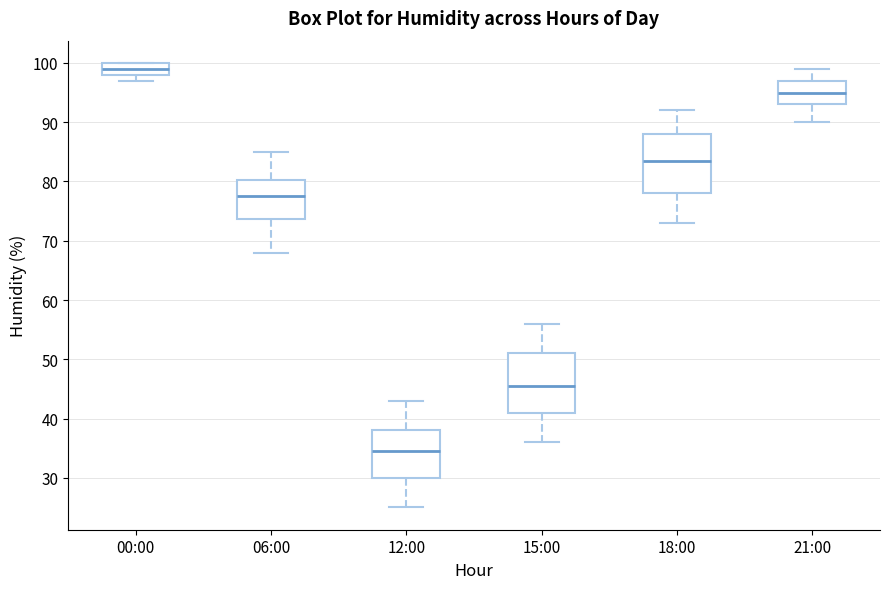

Reading left to right, transcribe this box plot: for each box, give where its median line is, the range the box spans, and where its two whiskers end, as read against the y-axis. The values are not printed on the chart, so give them approximately, as read against the axis.

00:00: median 99, box 98 to 100, whiskers 97 to 100
06:00: median 78, box 74 to 80, whiskers 68 to 85
12:00: median 35, box 30 to 38, whiskers 25 to 43
15:00: median 46, box 41 to 51, whiskers 36 to 56
18:00: median 84, box 78 to 88, whiskers 73 to 92
21:00: median 95, box 93 to 97, whiskers 90 to 99